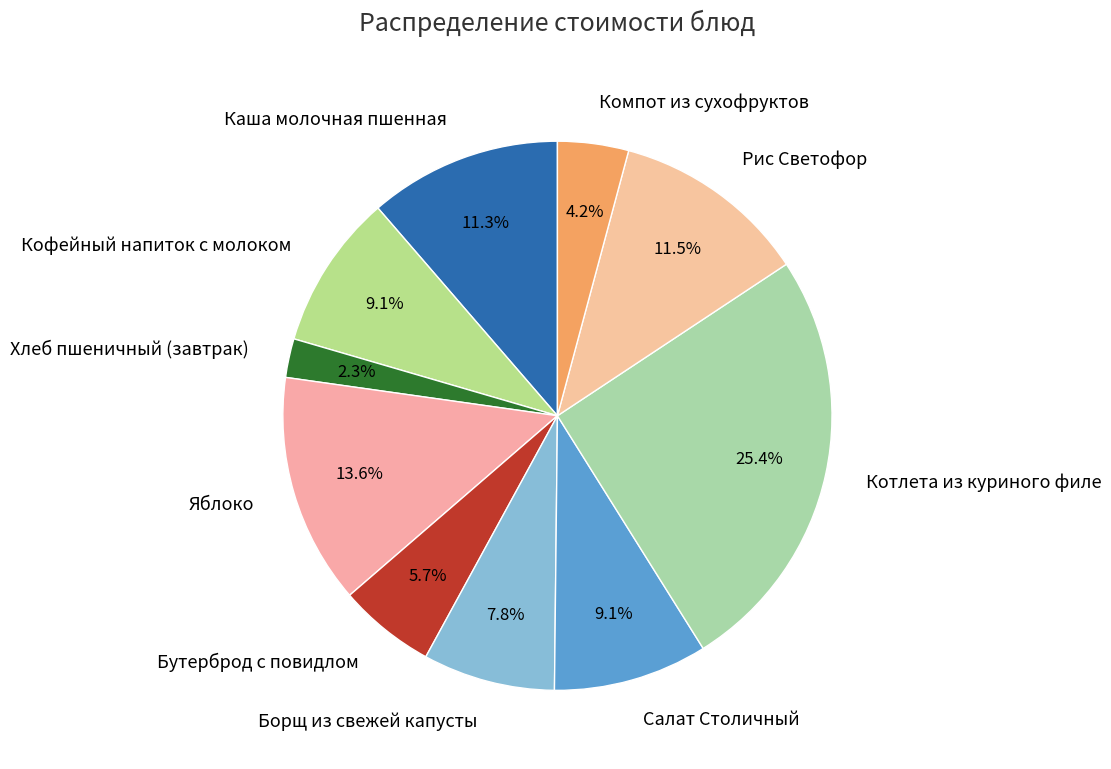

Which category has the biggest portion of the pie?

Котлета из куриного филе